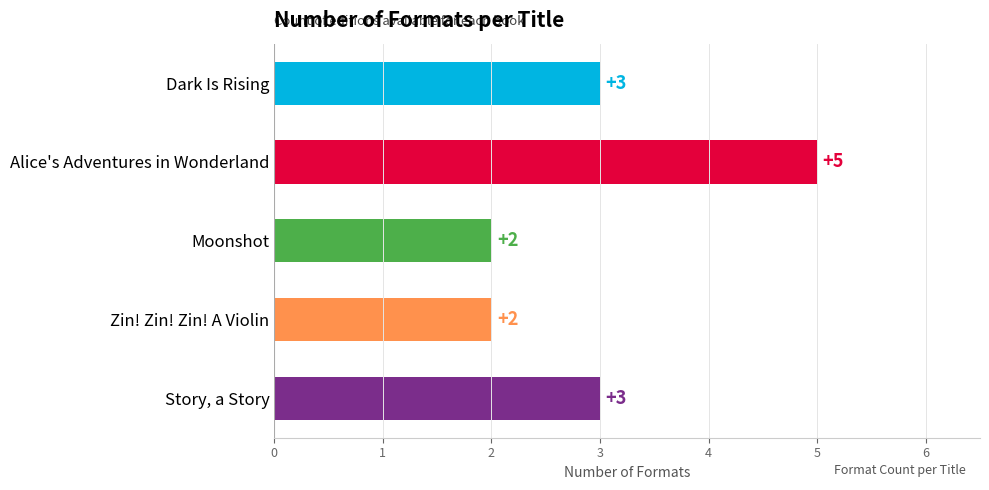

What is the ratio of the value at Moonshot to the value at Dark Is Rising?

0.7